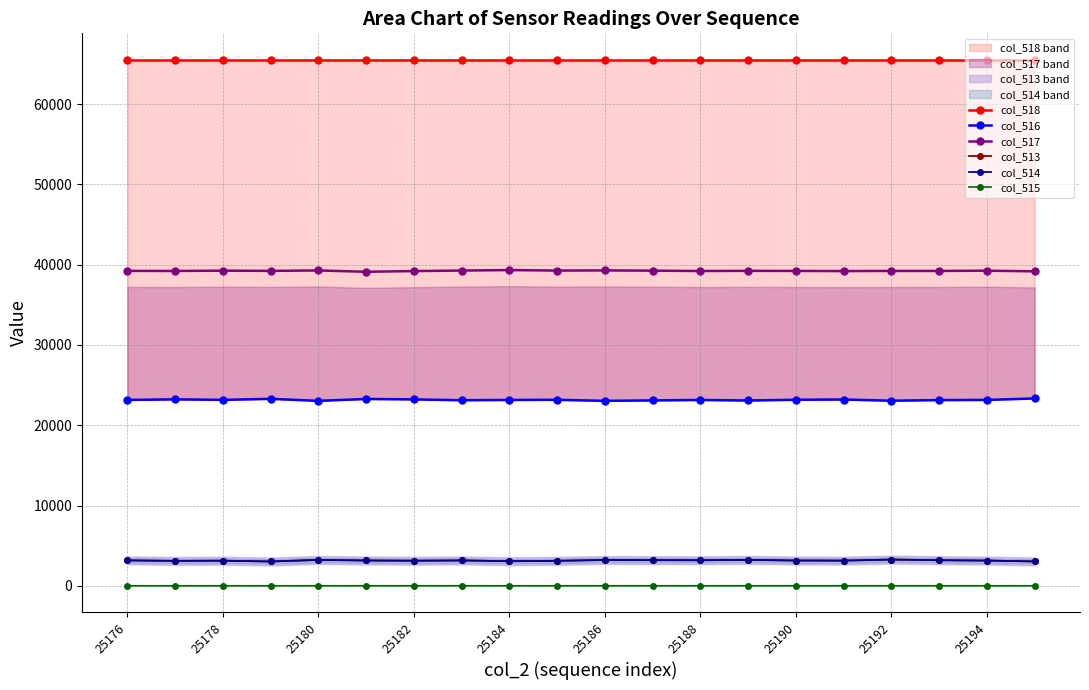

True or false: col_514 and col_516 intersect in this chart.

False